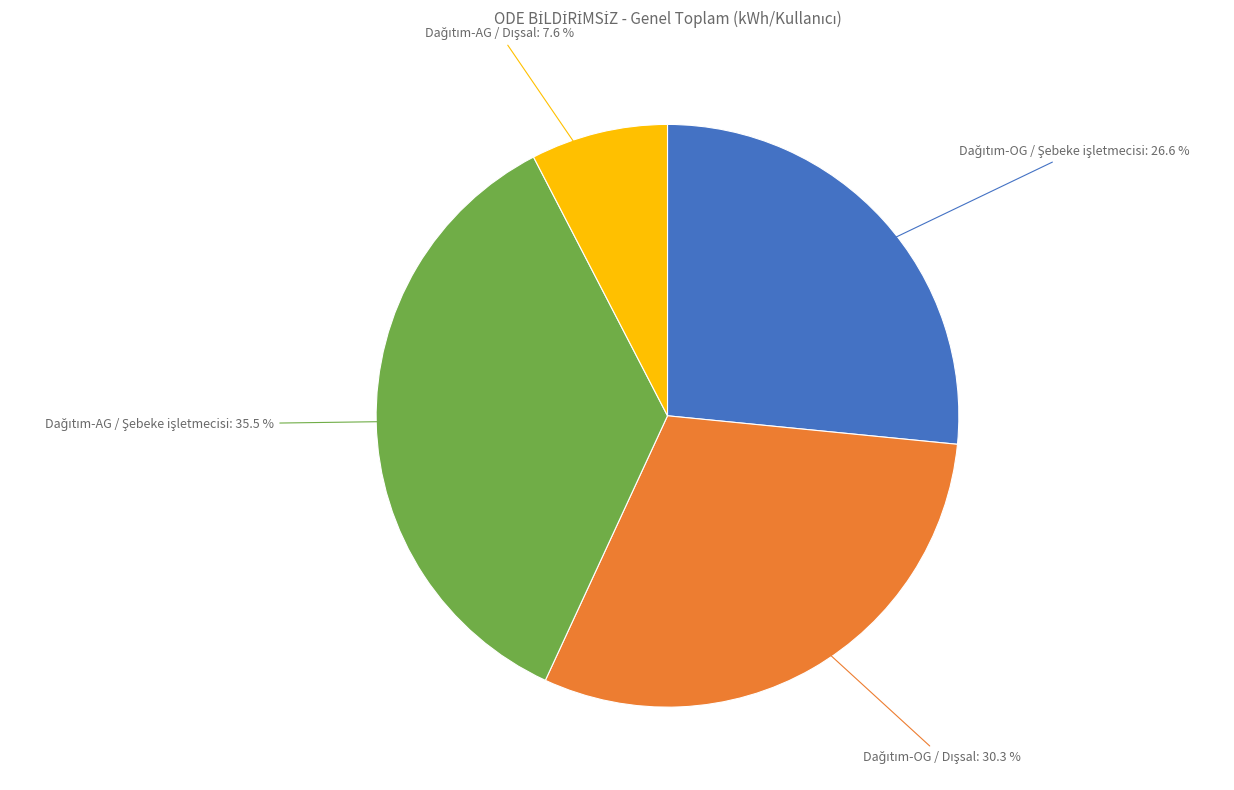

Does any single category account for the majority?

No